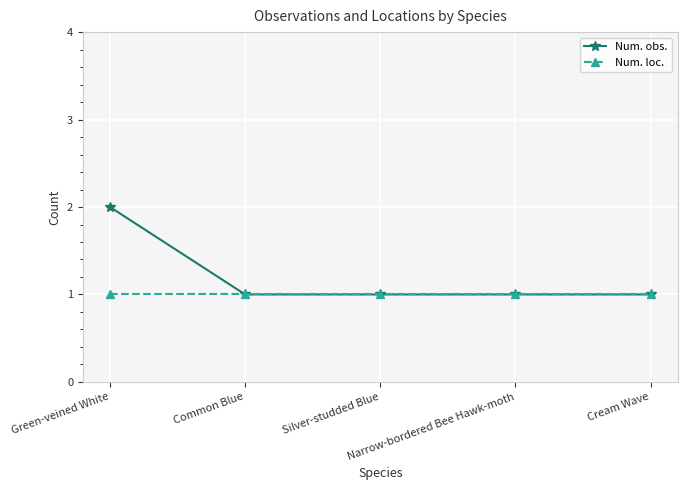

Which series has the widest spread of values?

Num. obs.